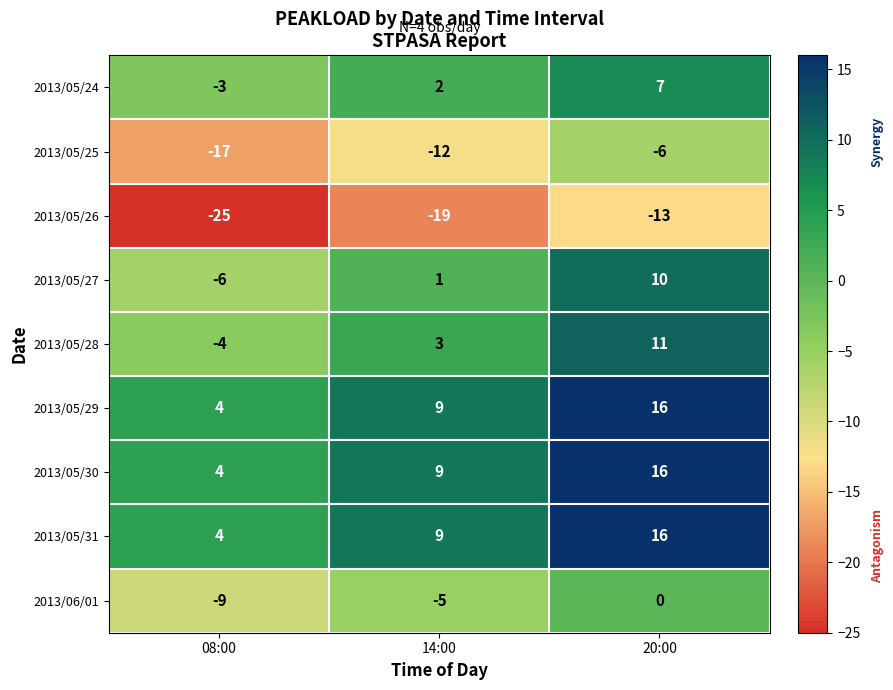

How many data points in 2013/05/25 are above -12?

1